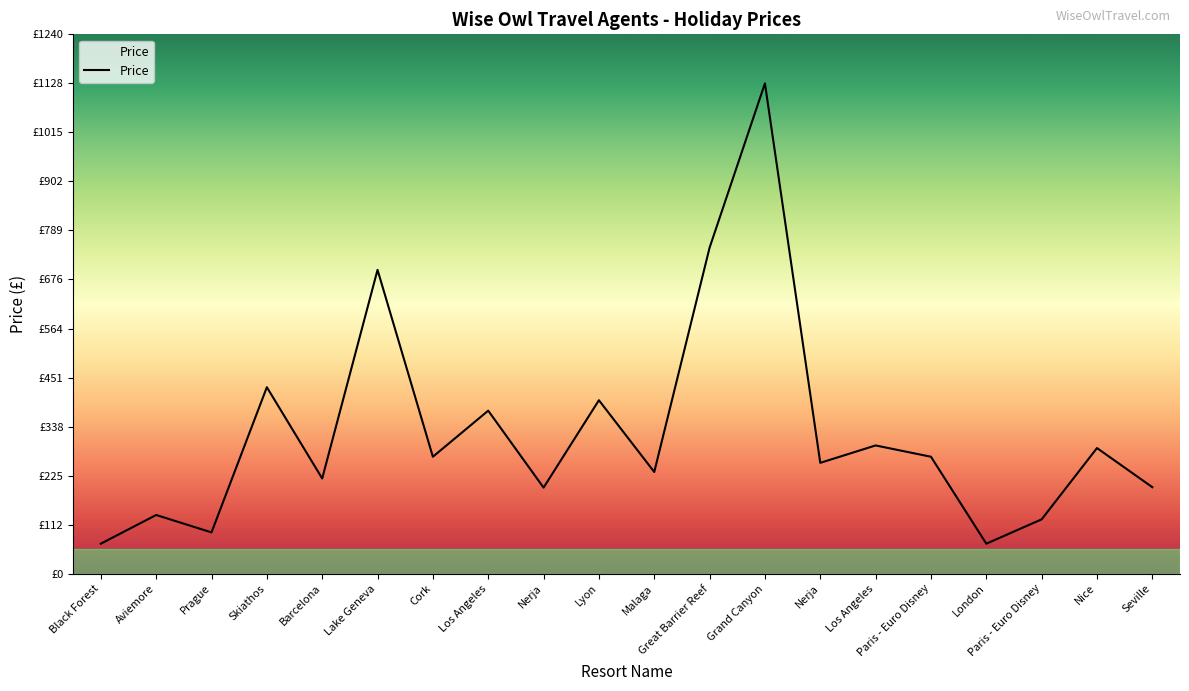

Does the chart display data point markers on the line(s)?

No